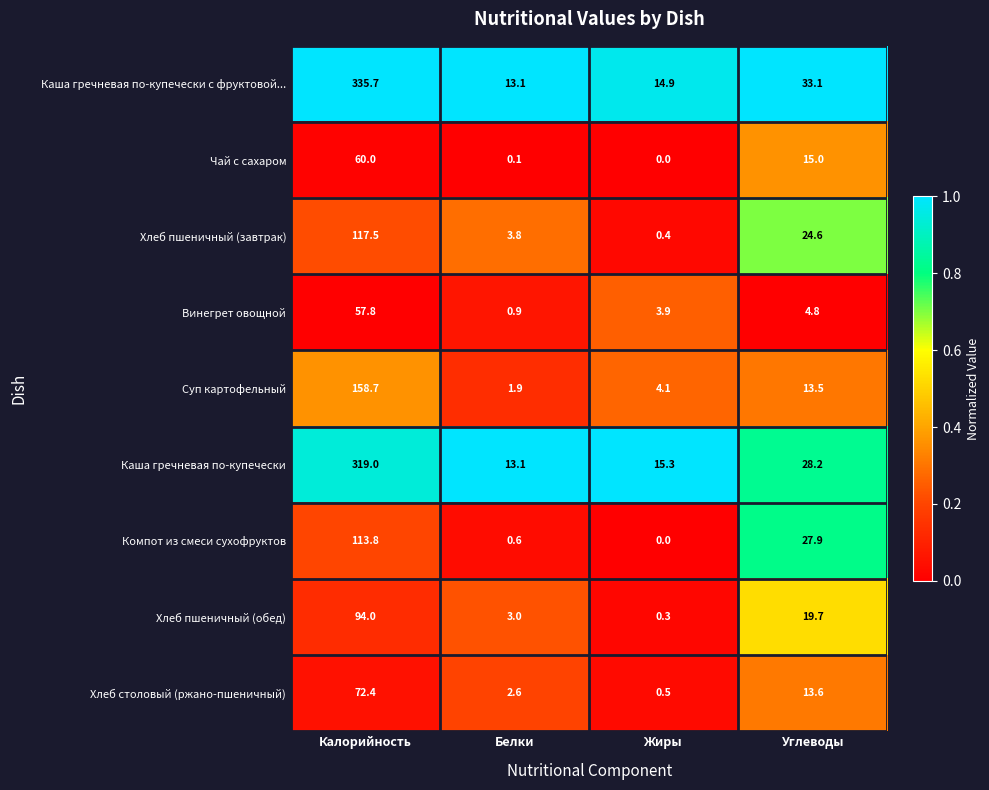

Which series has the largest total across all categories?

Каша гречневая по-купечески с фруктовой...